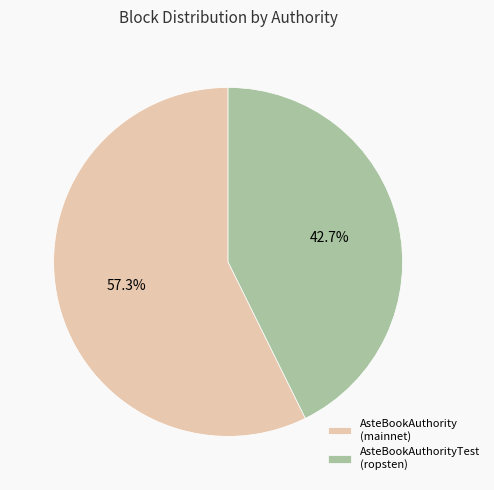

What portion of the pie excludes AsteBookAuthorityTest (ropsten)?

57.3%